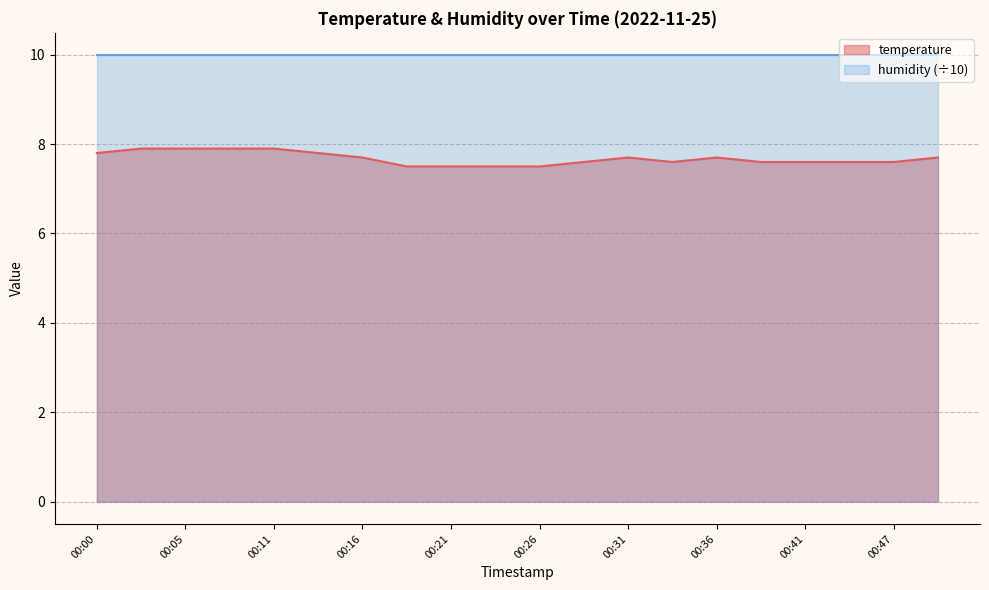

What is the difference between the second highest and minimum values?

0.4